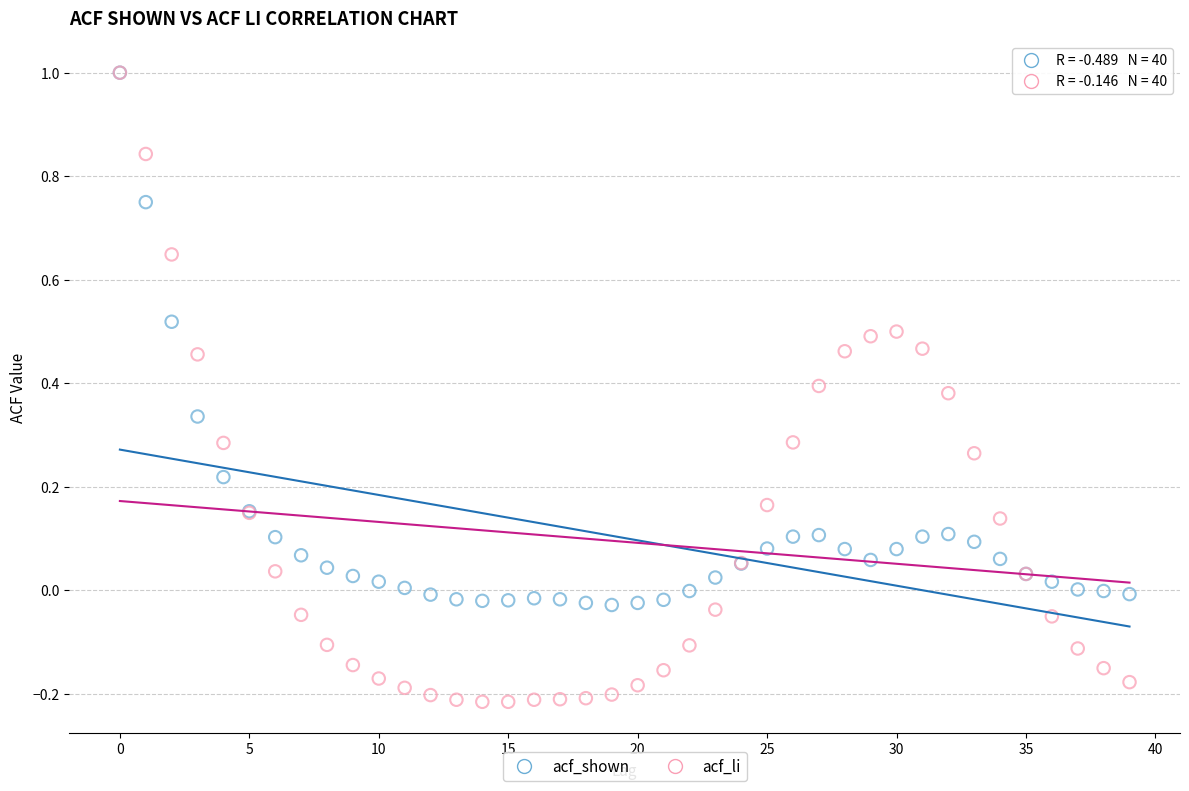

What are all the series names shown in the legend?

acf_shown, acf_li